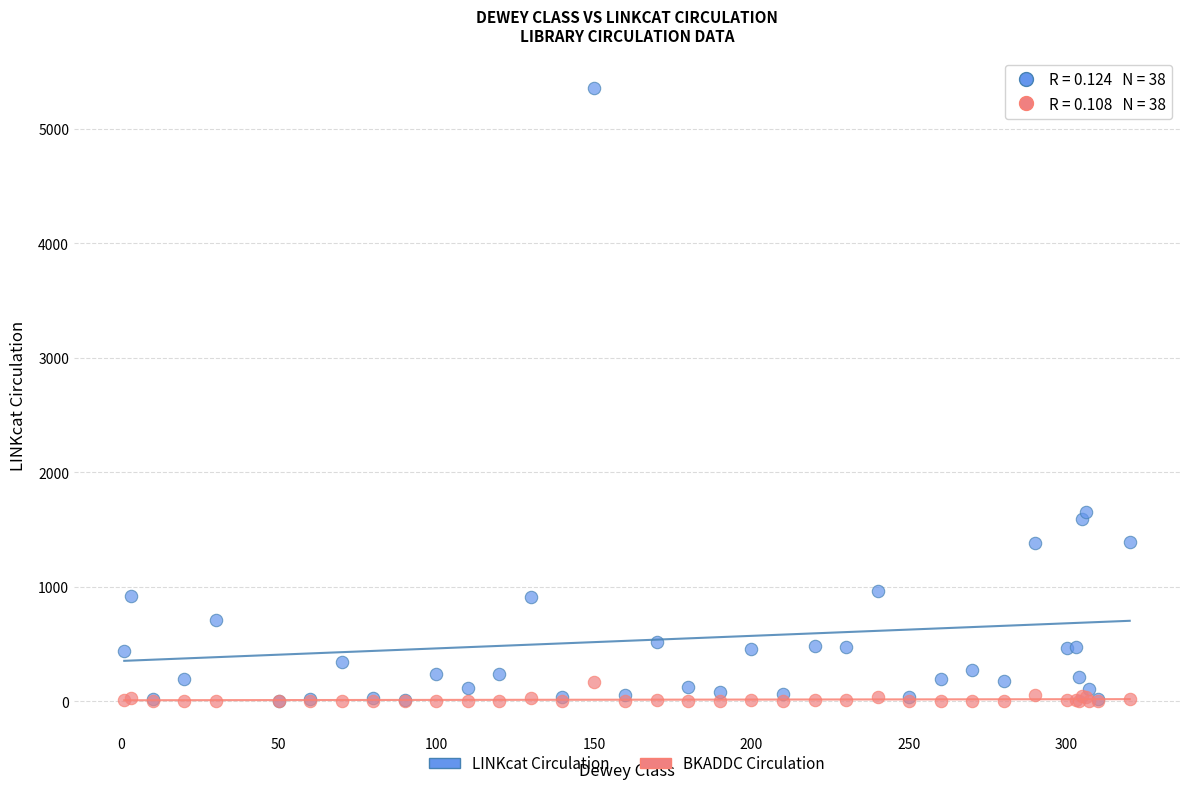

Which series reaches the maximum Y coordinate?

LINKcat Circulation